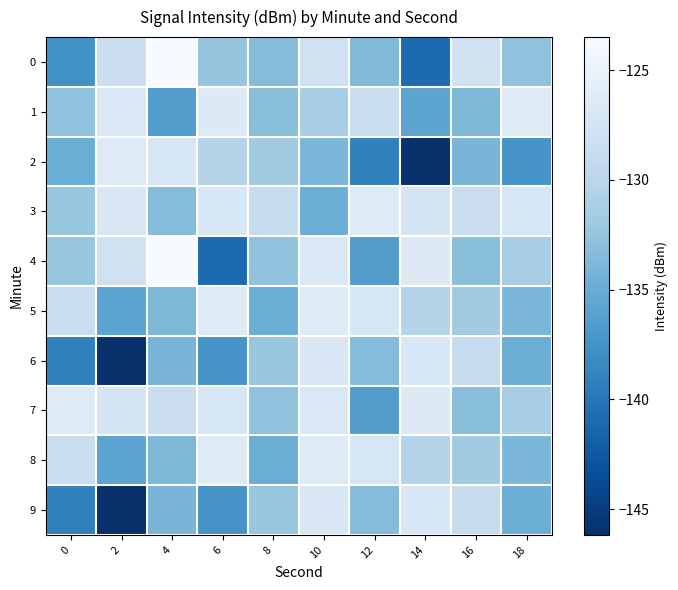

Which label corresponds to the smallest value in the chart?

14